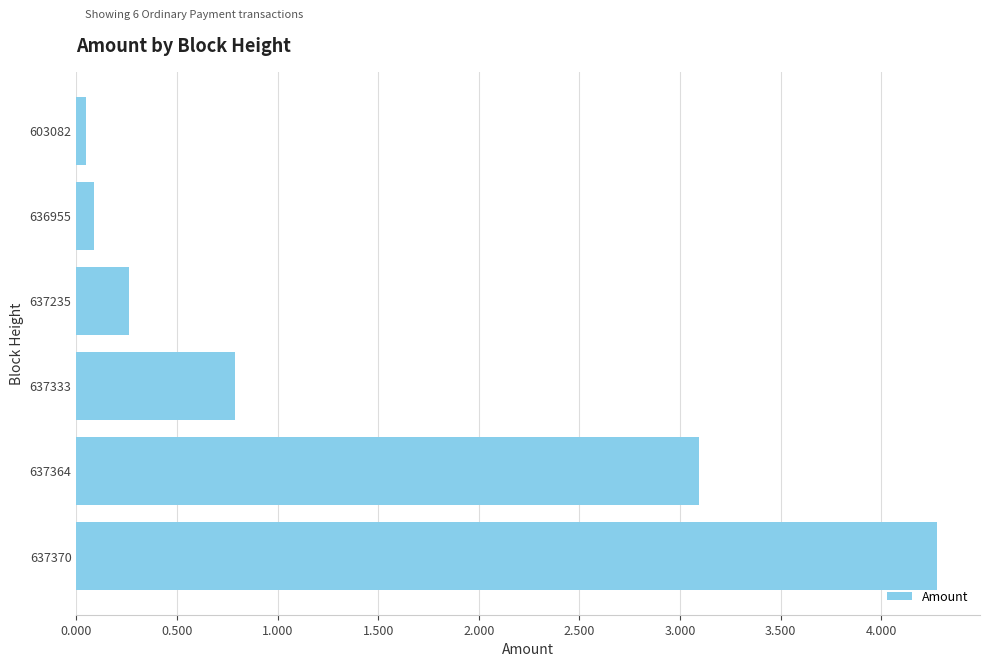

How many data points does each series have?

6